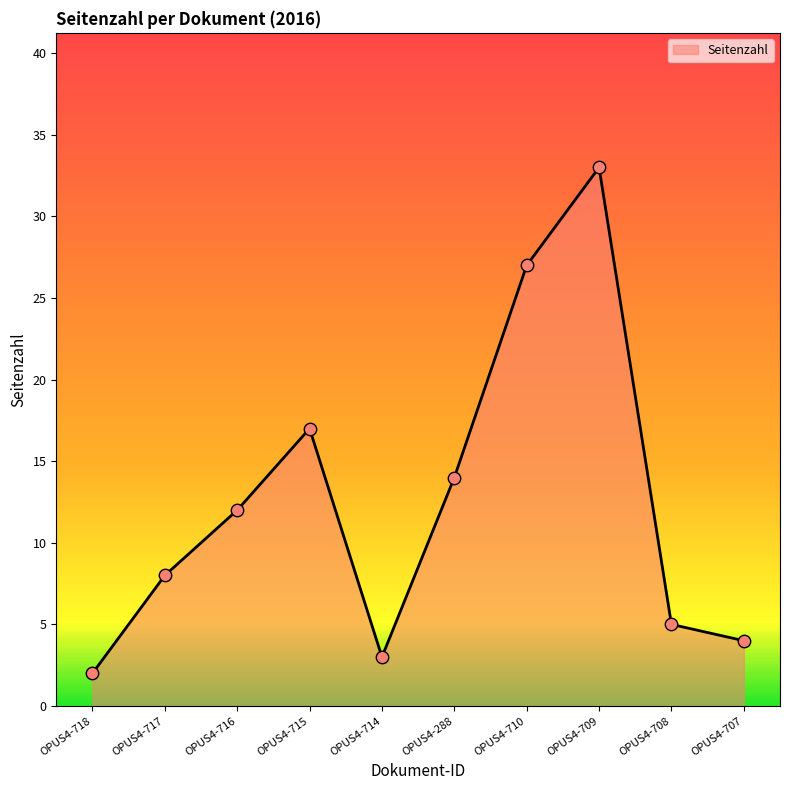

Approximately how many times larger is the value at OPUS4-708 compared to OPUS4-714?

1.7